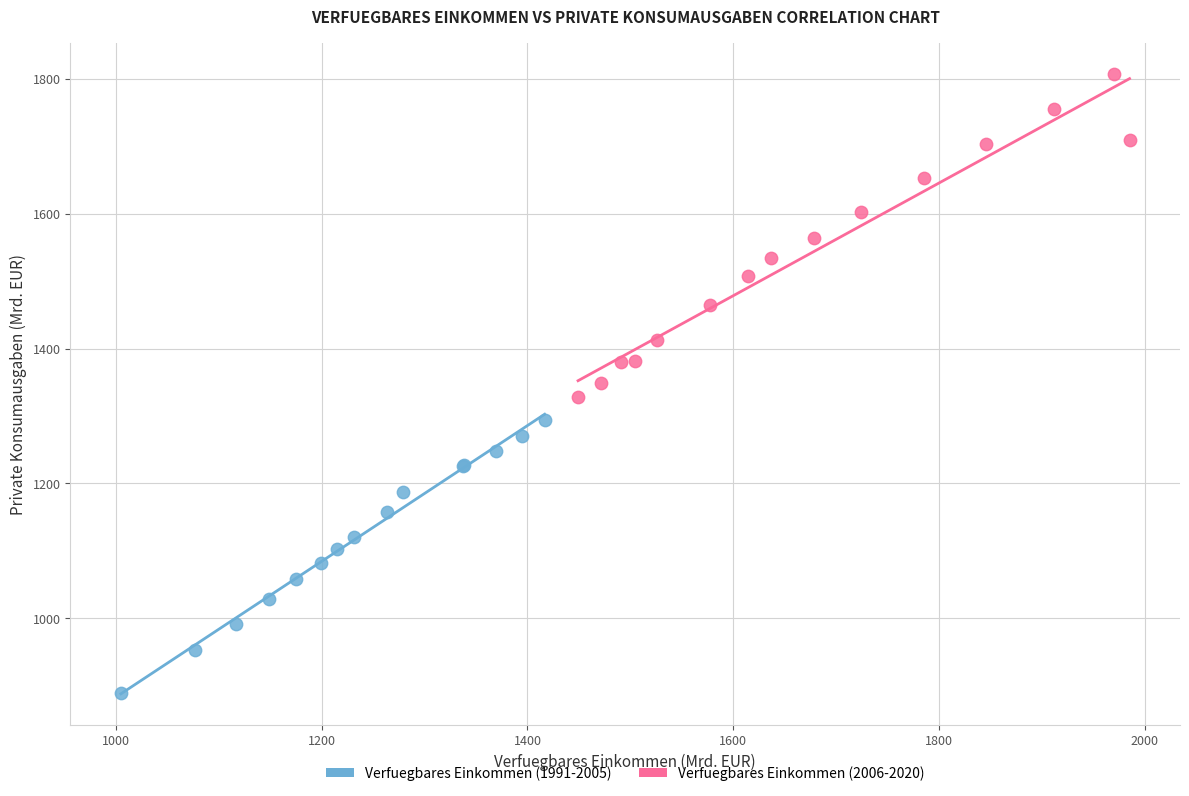

Which series has the widest spread of Y values?

Verfuegbares Einkommen (2006-2020)